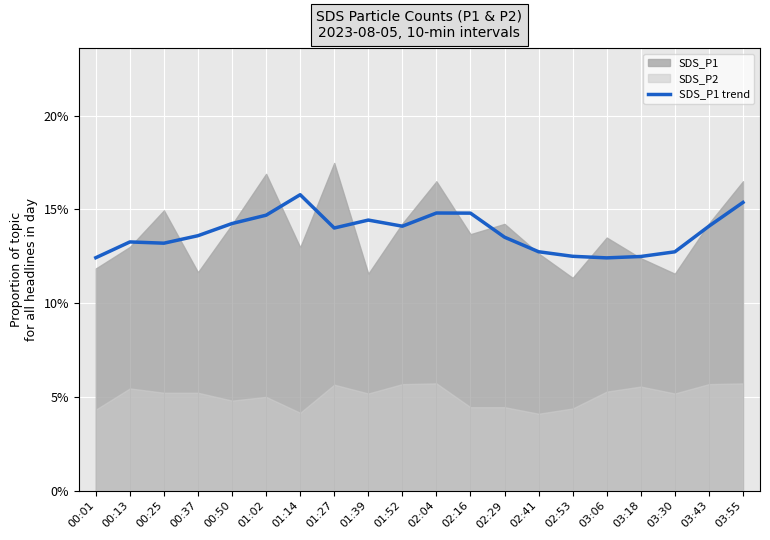

Read the value at 03:06.

12.4